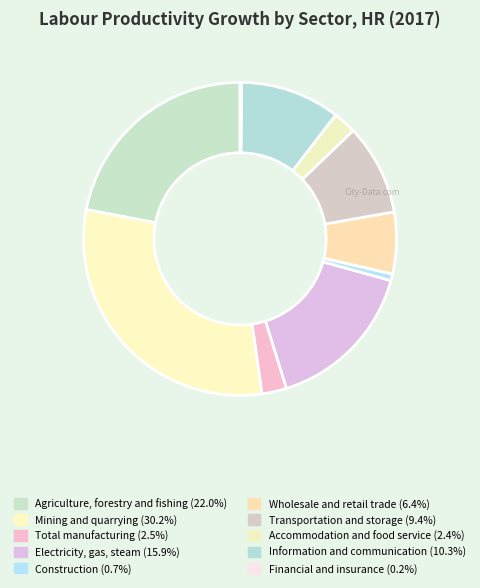

To the nearest percent, what portion does Wholesale and retail trade represent?

6%